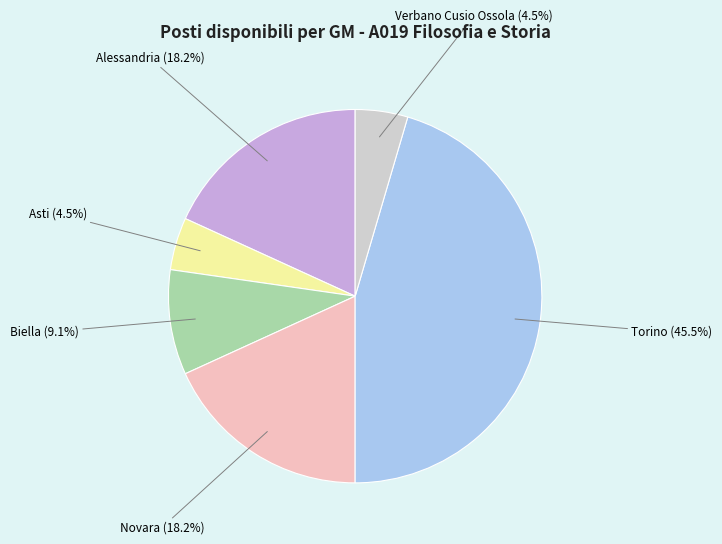

How much of the chart is everything except Verbano Cusio Ossola?

95.5%